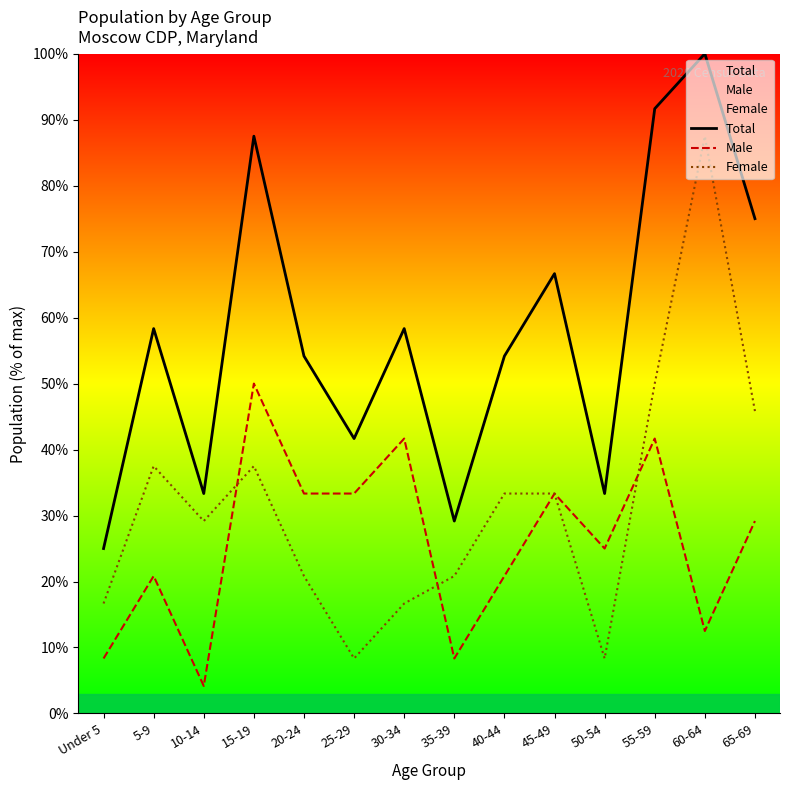

Count the number of categories in the chart.

14